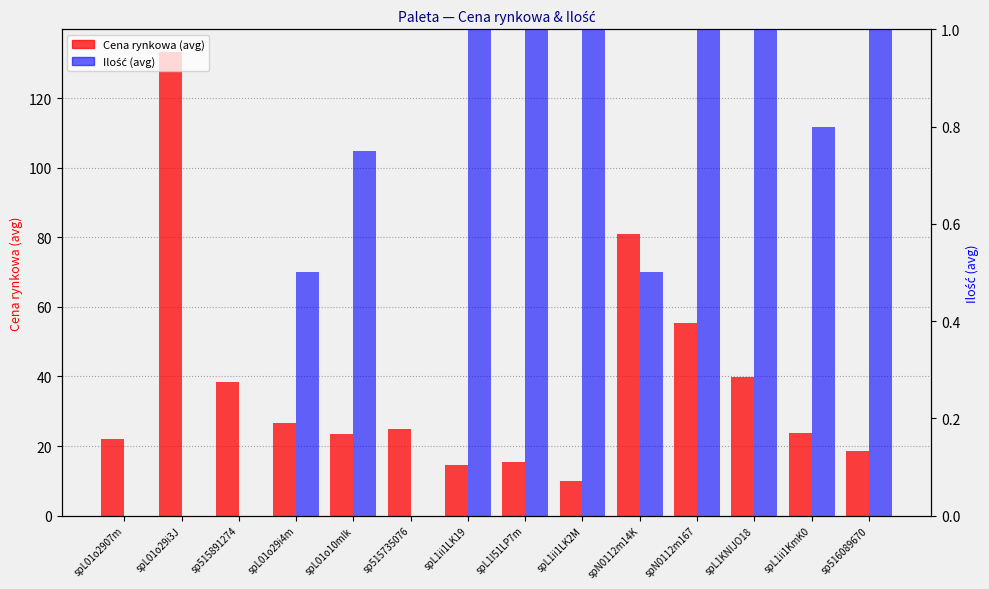

At which category is the sum across all series the highest?

spL01o29i3J